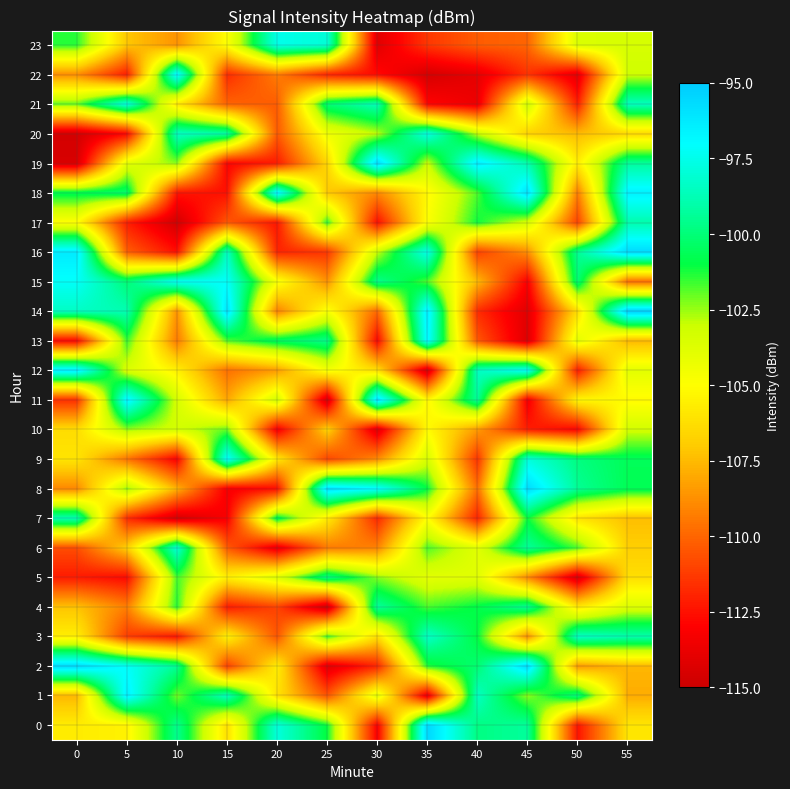

List the series in order of their peak value, lowest first.

10, 5, 4, 17, 7, 3, 6, 21, 20, 23, 15, 9, 13, 22, 1, 12, 18, 11, 19, 8, 2, 16, 0, 14